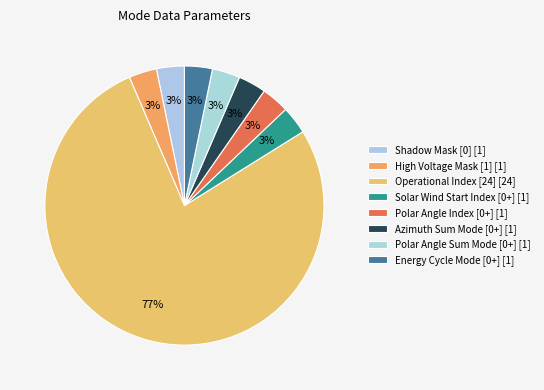

Which category has the smallest portion of the pie?

Shadow Mask